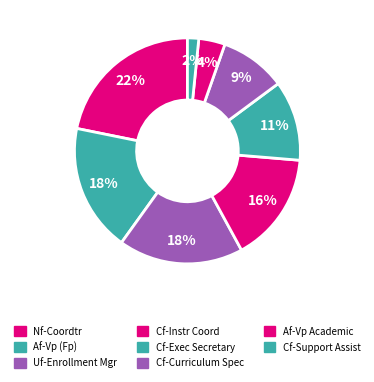

What is the largest slice in the pie chart?

Nf-Coordtr, Inst Effect